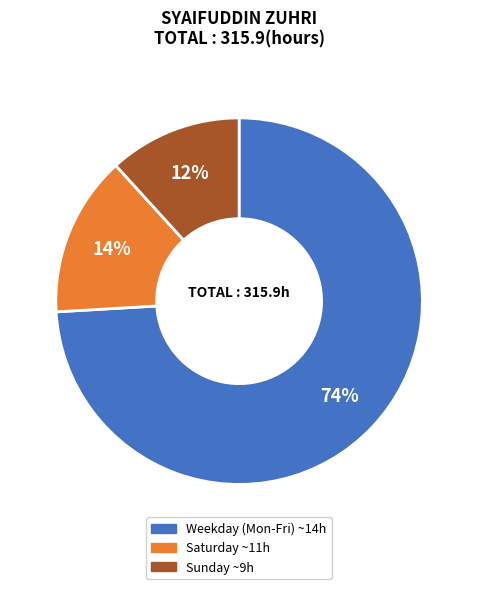

Does any single category account for the majority?

Yes